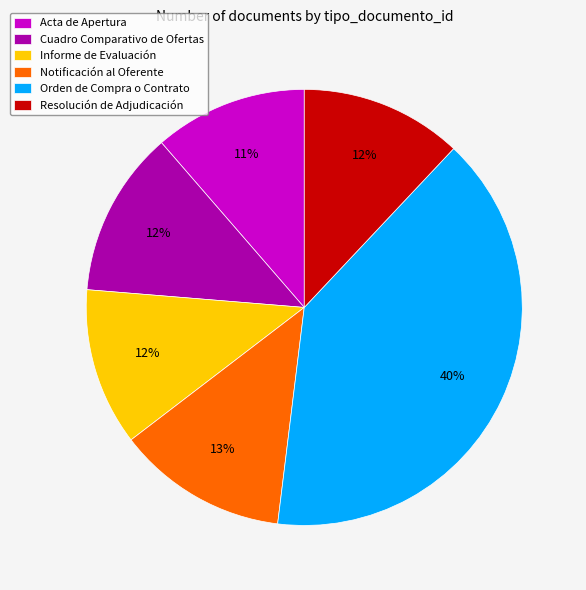

Combined, do Notificación al Oferente and Cuadro Comparativo de Ofertas account for over 50%?

No